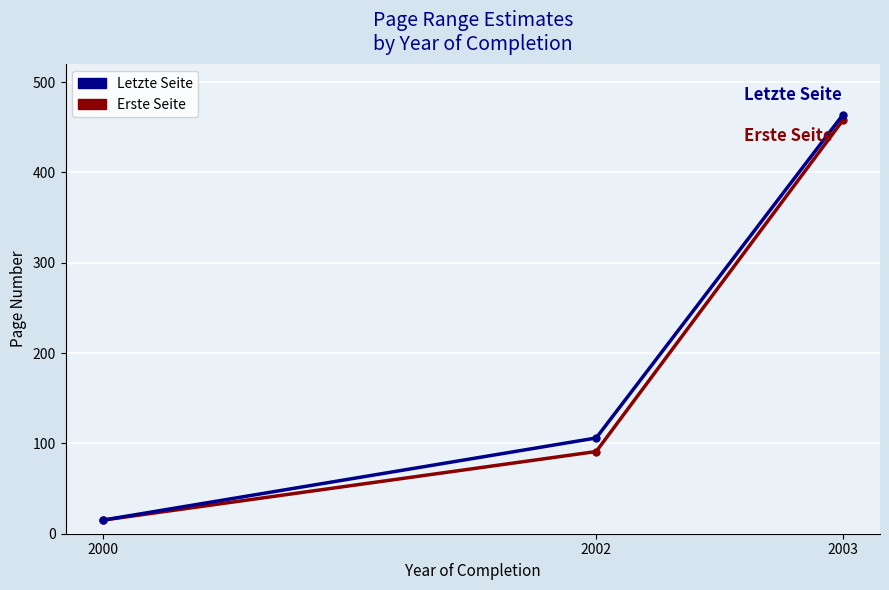

How many Erste Seite values are between 15 and 458?

3